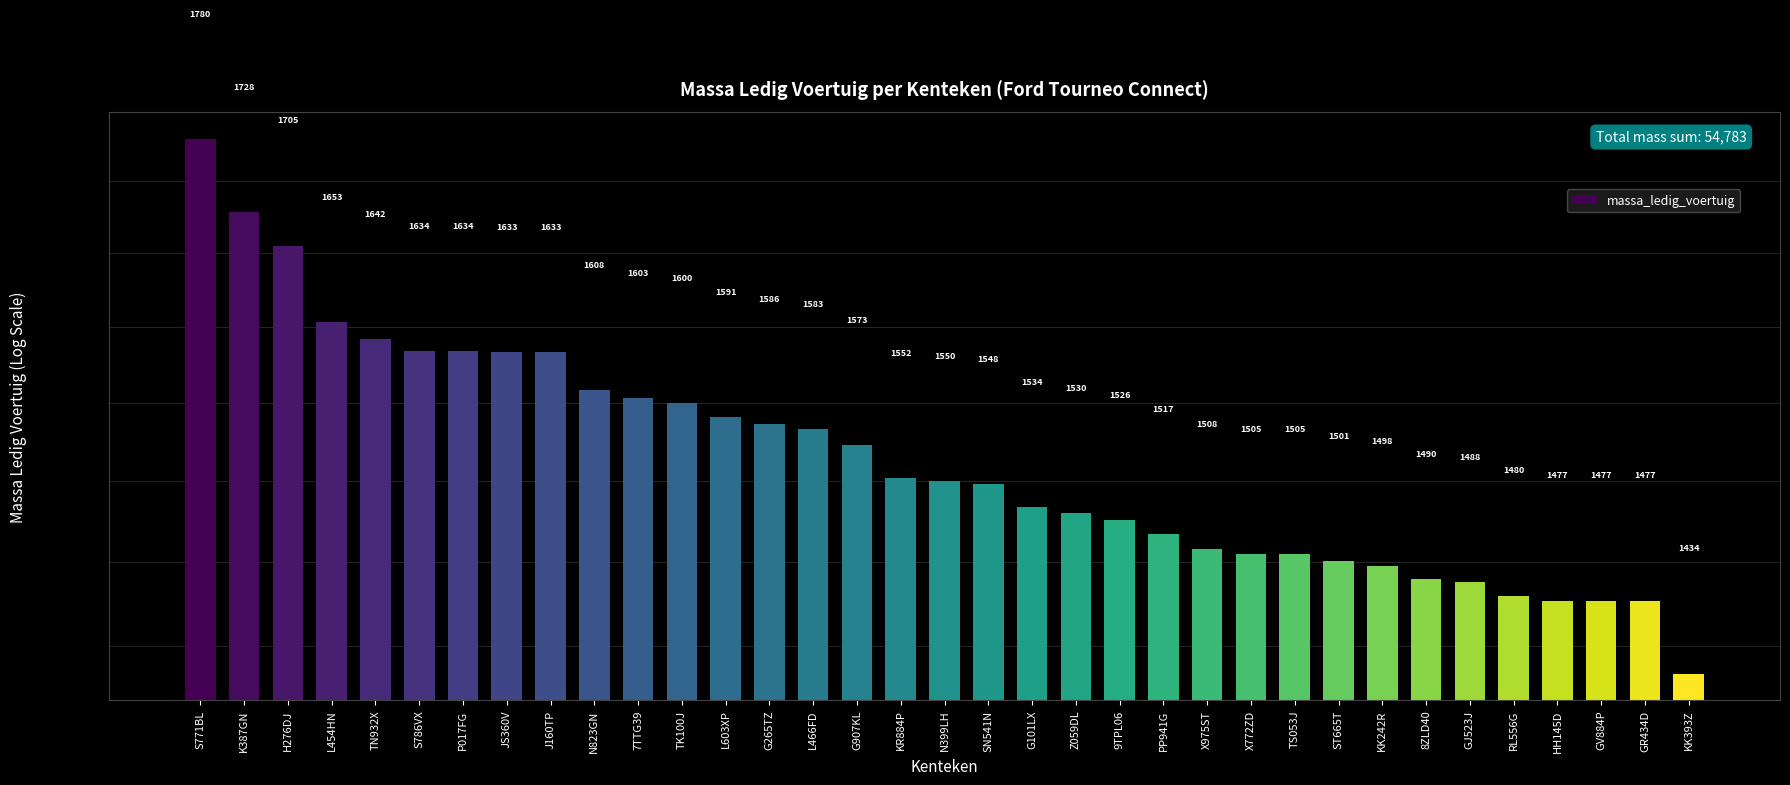

What is the greatest value displayed?

1780